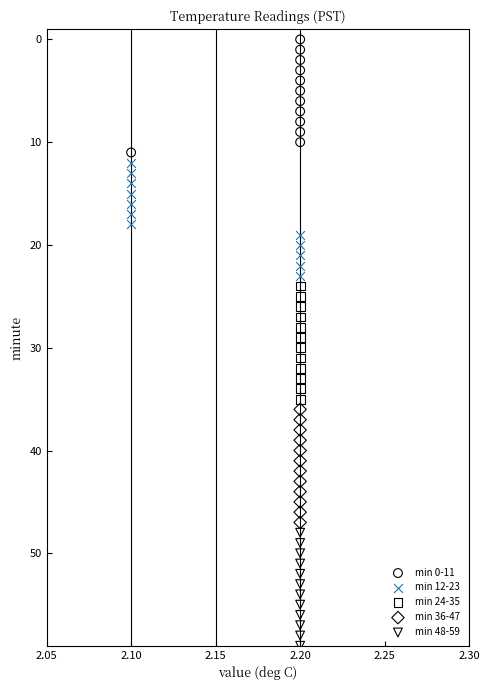

Which series reaches the maximum Y coordinate?

min 48-59